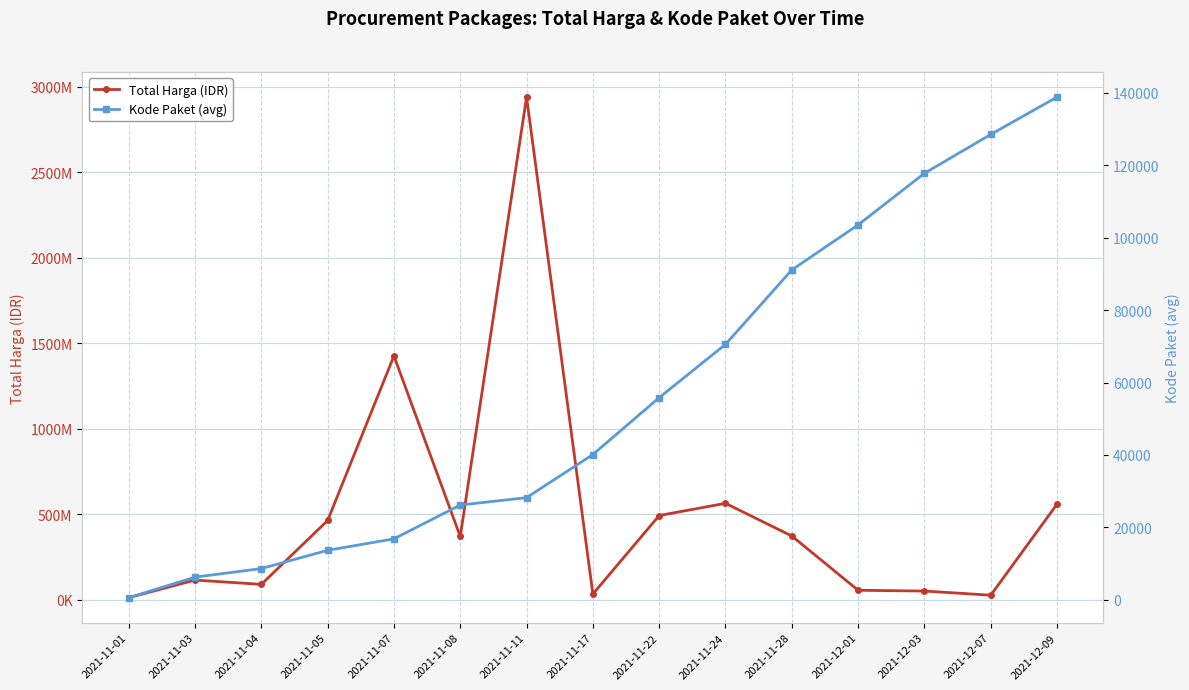

True or false: Kode Paket (avg) has a value of 13652.0 at 2021-11-05.

True